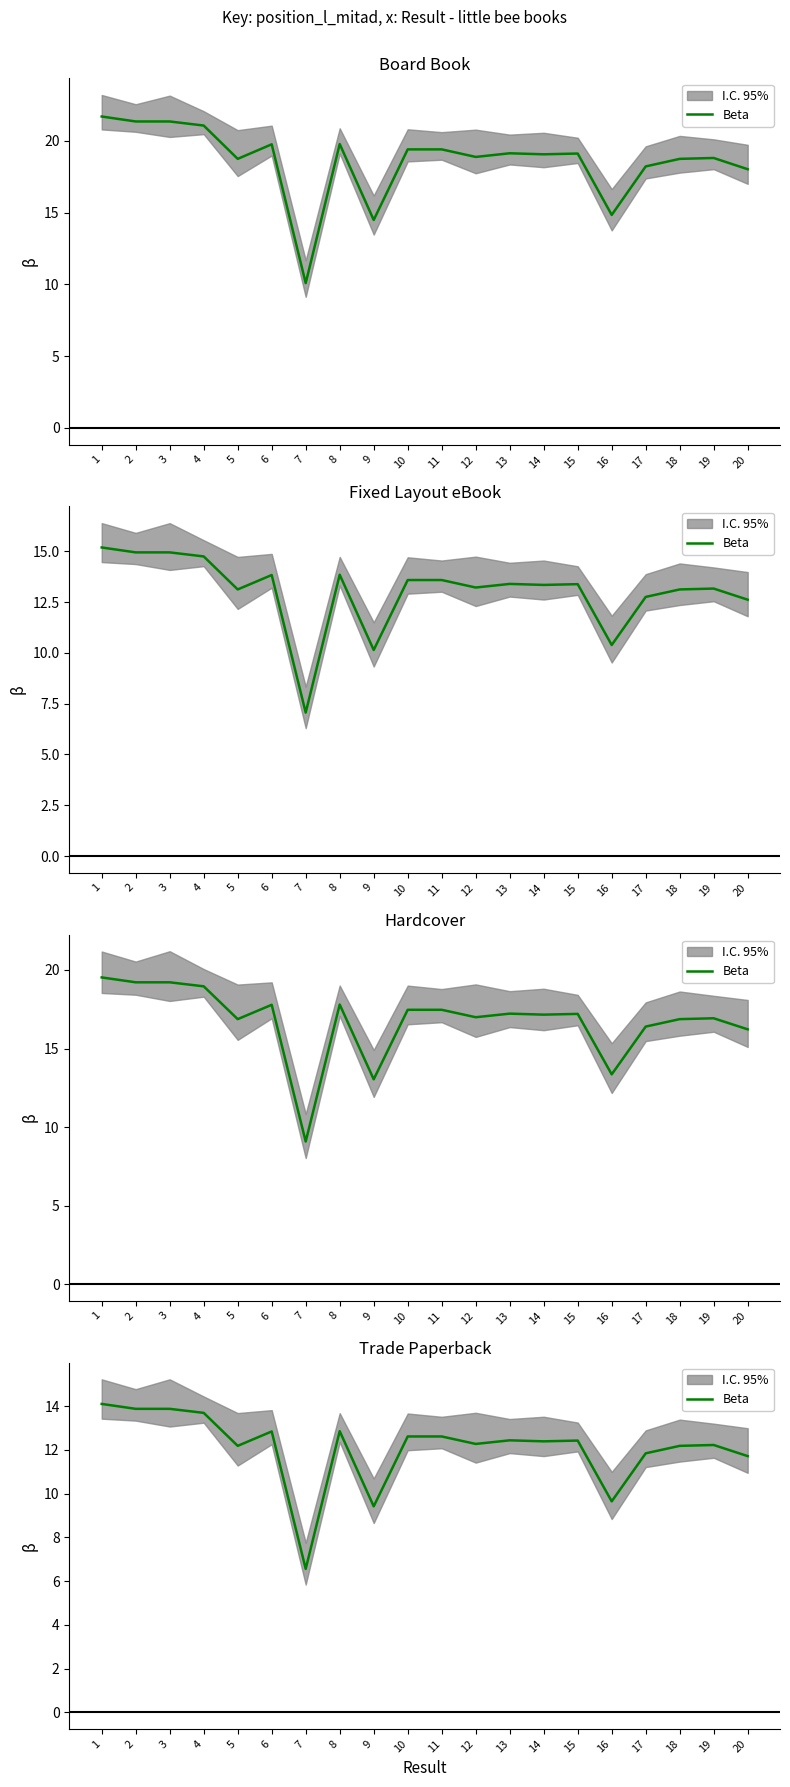

Does the chart display data point markers on the line(s)?

No